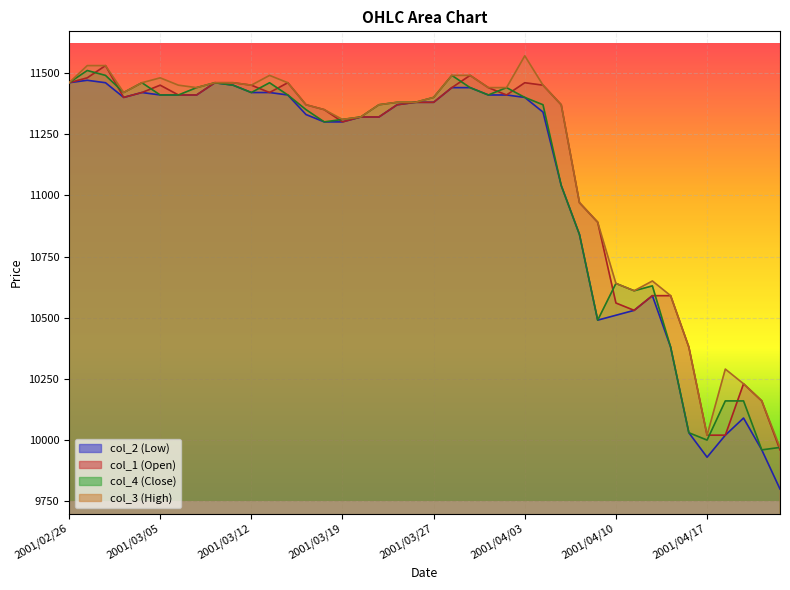

Which series has the largest total across all categories?

col_3